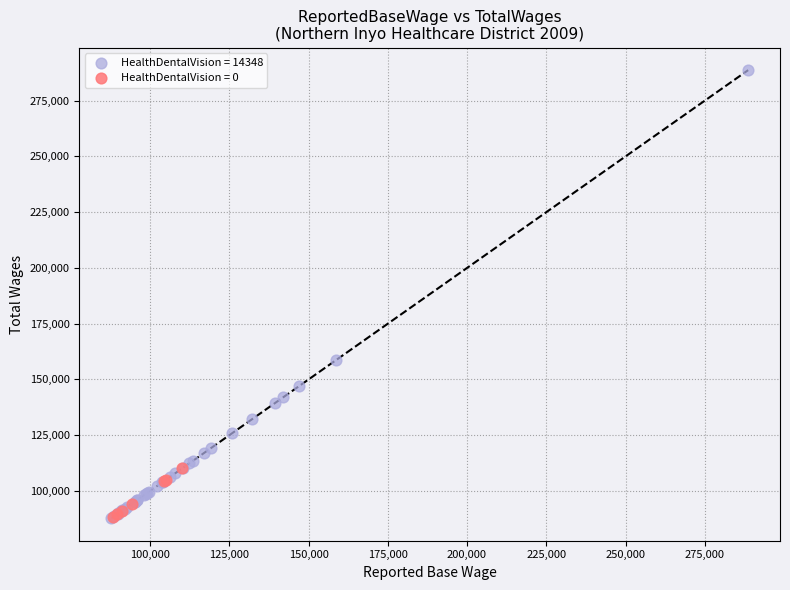

Which series reaches the maximum Y coordinate?

HealthDentalVision = 14348